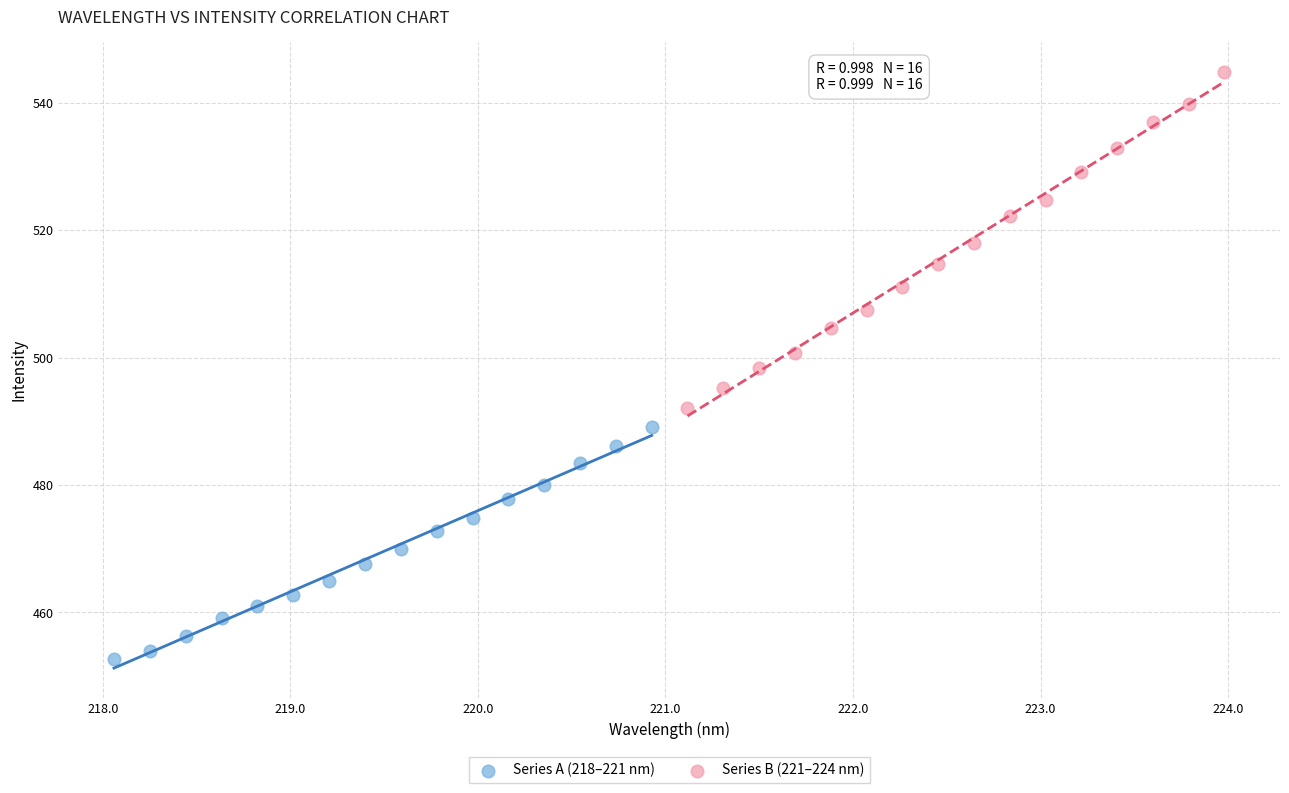

Which series has the largest Y range (max minus min)?

Series B (221–224 nm)